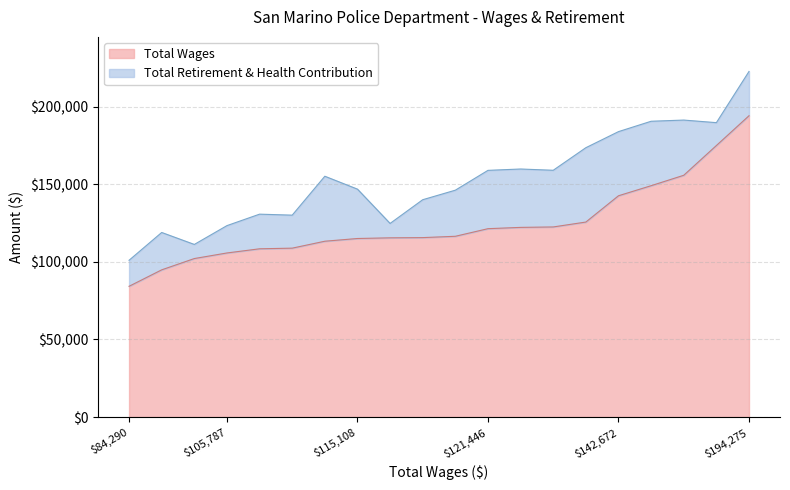

Which category has the lowest value in the Total Wages series?

$84,290